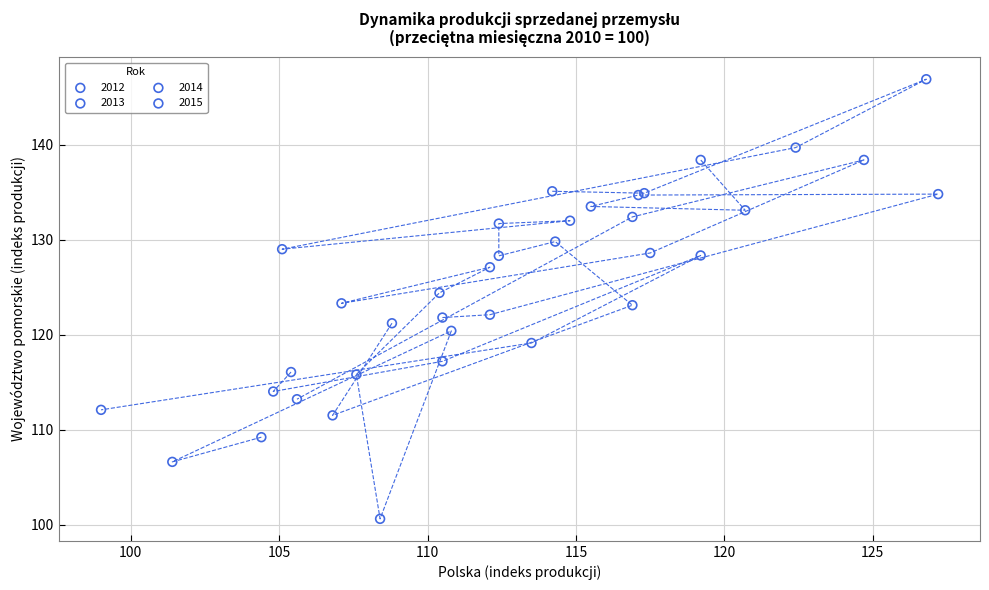

Which series has the widest spread of Y values?

2013